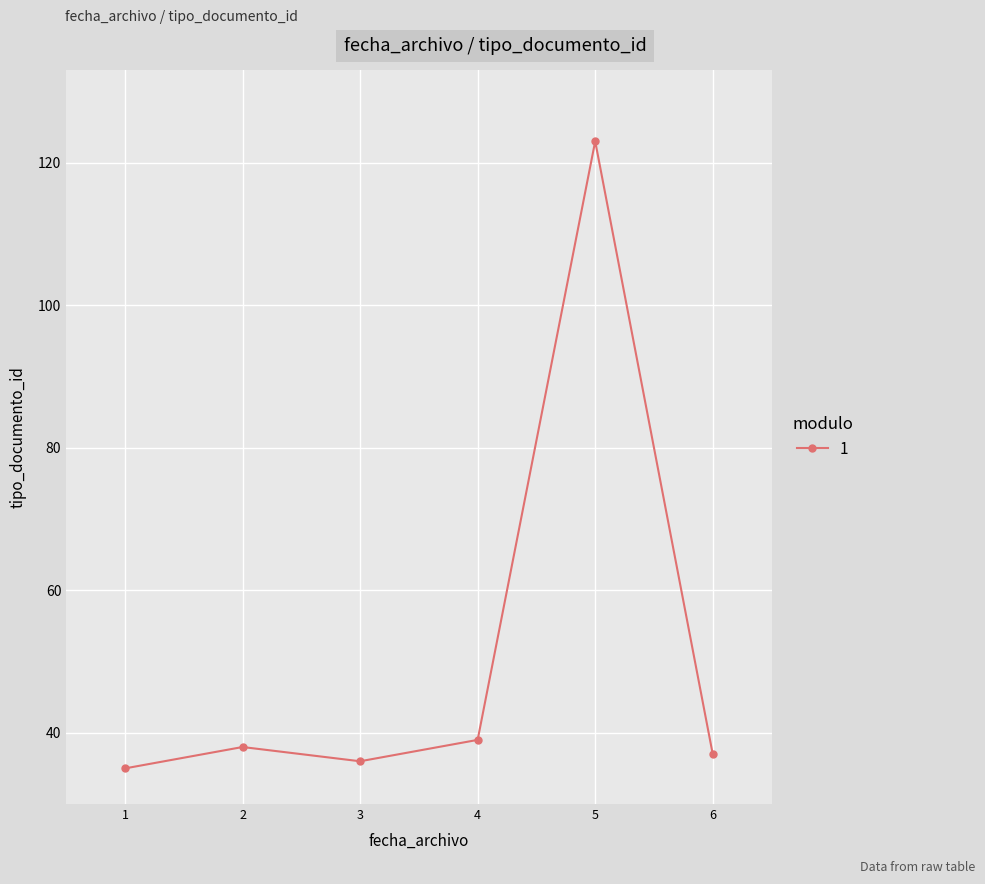

What is the value of the 6th point from the left?

37